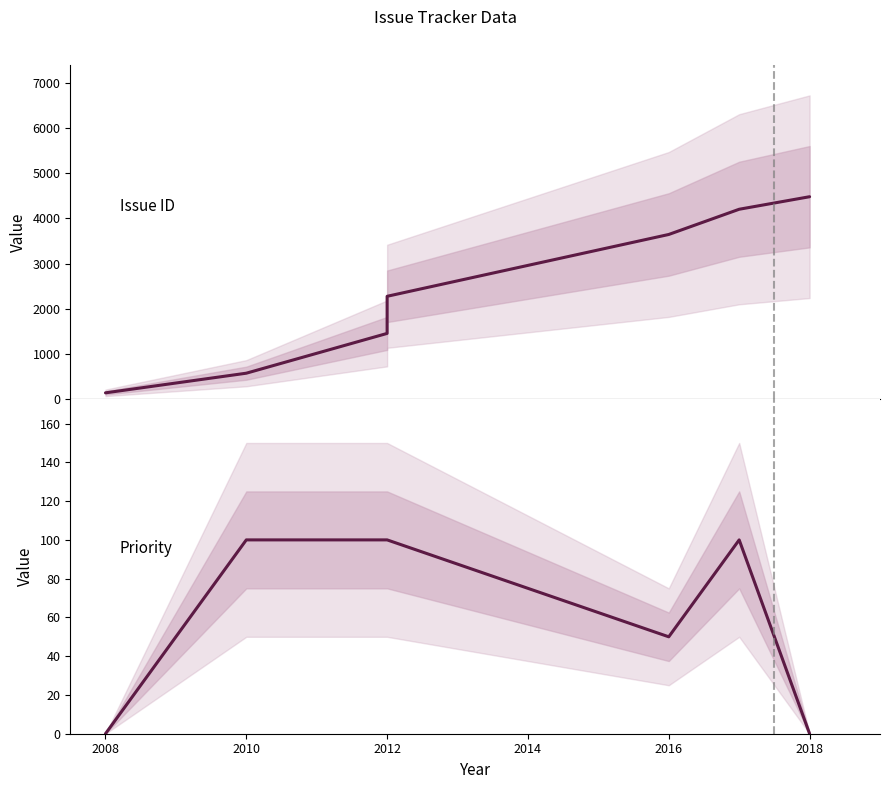

How many lines are shown in the chart?

2